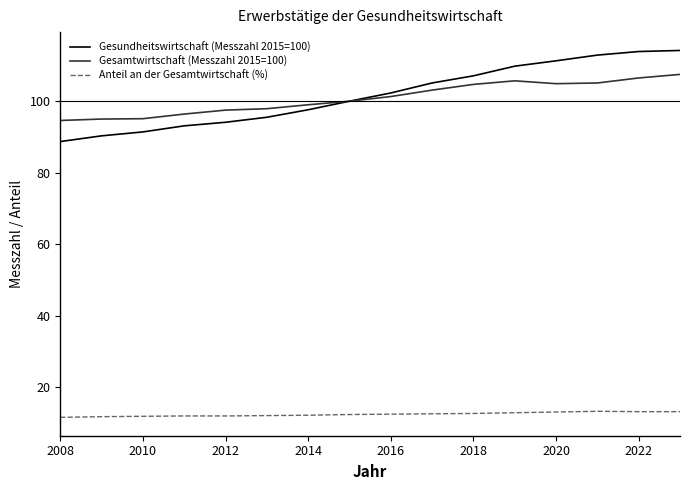

At how many categories does at least one series exceed 88?

16